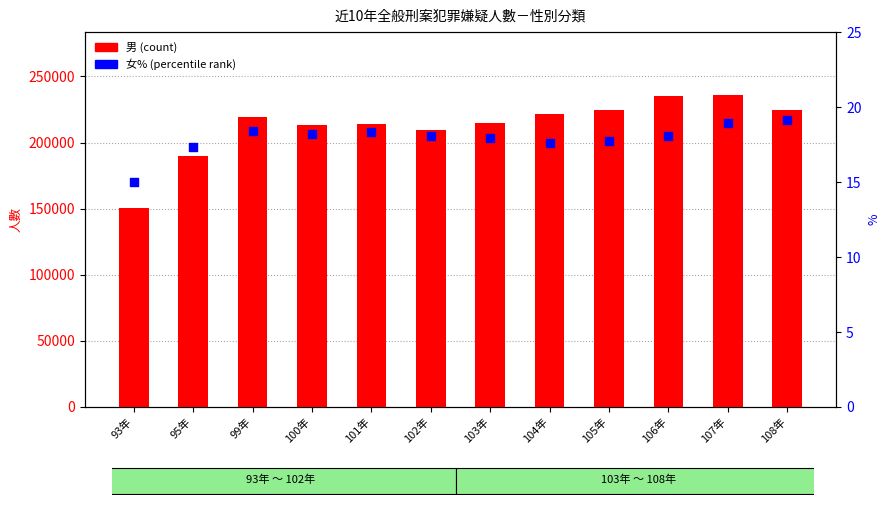

What are all the series names shown in the legend?

男 (count), 女% (percentile)